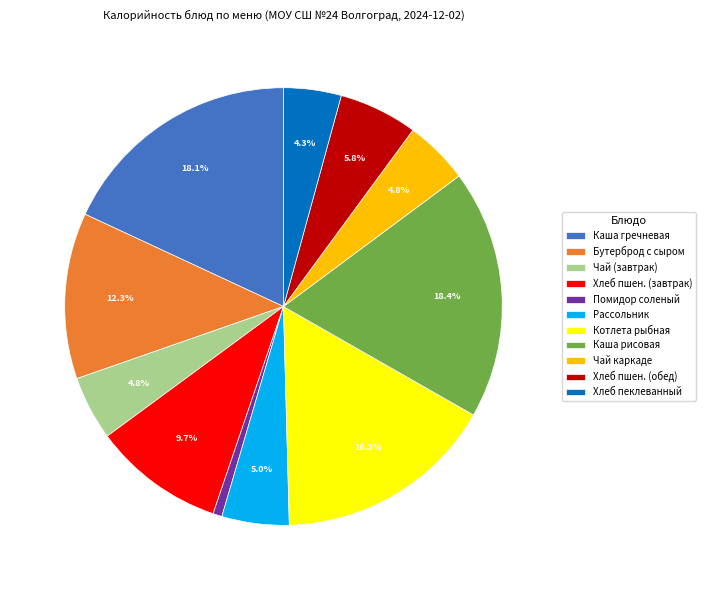

Which slice is the smallest?

Помидор соленый